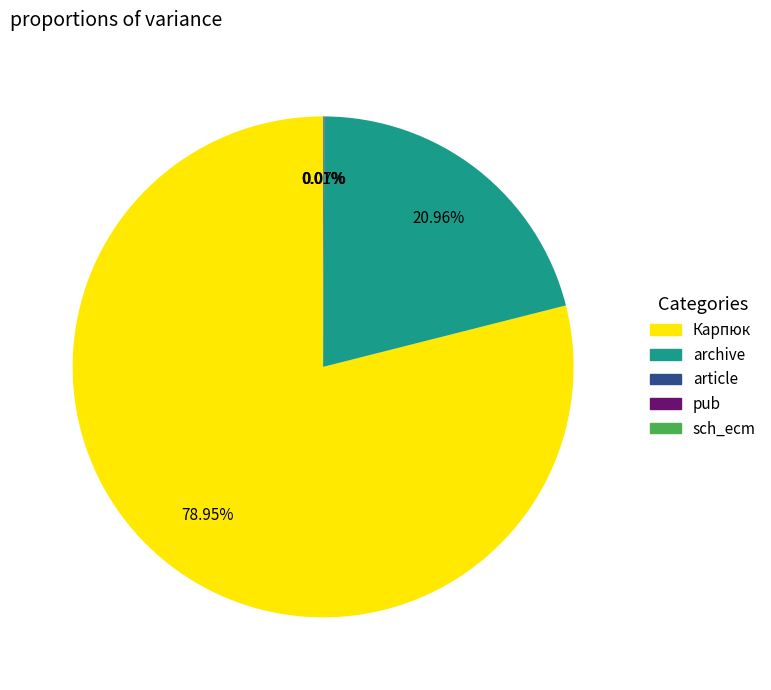

Is there any slice that represents more than half of the pie?

Yes